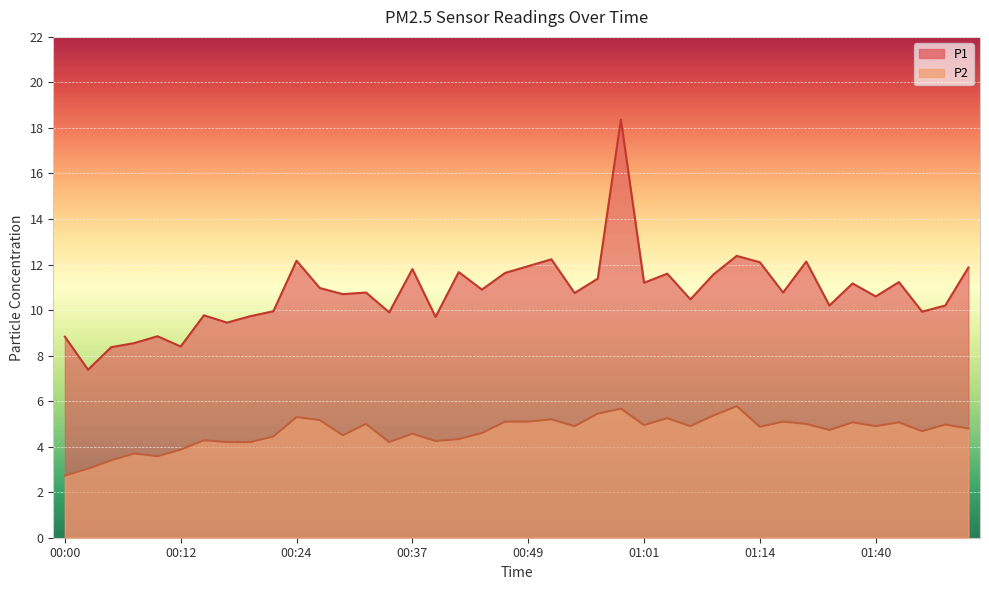

Is the value of P2 at 00:29 greater than the value of P1 at 00:07?

No